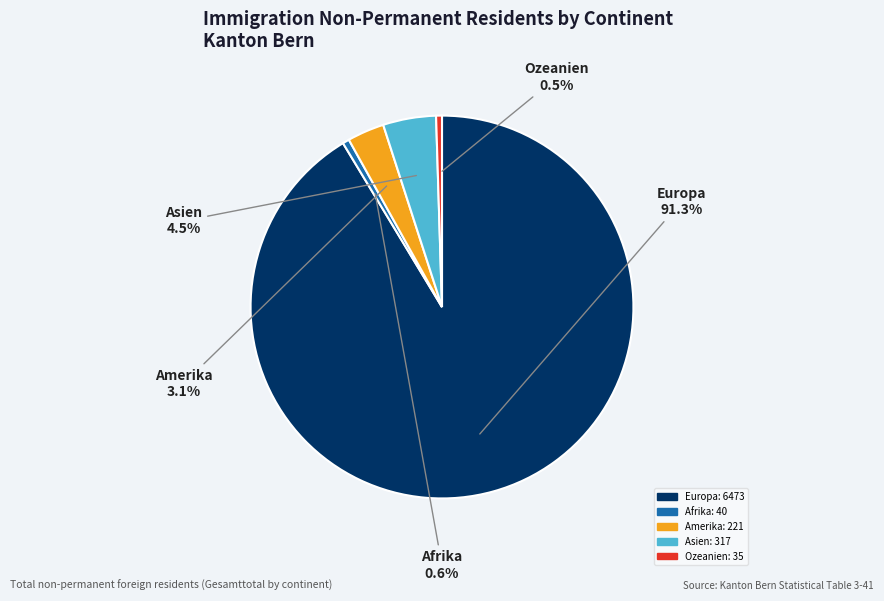

To the nearest percent, what percentage of the pie is Afrika?

1%